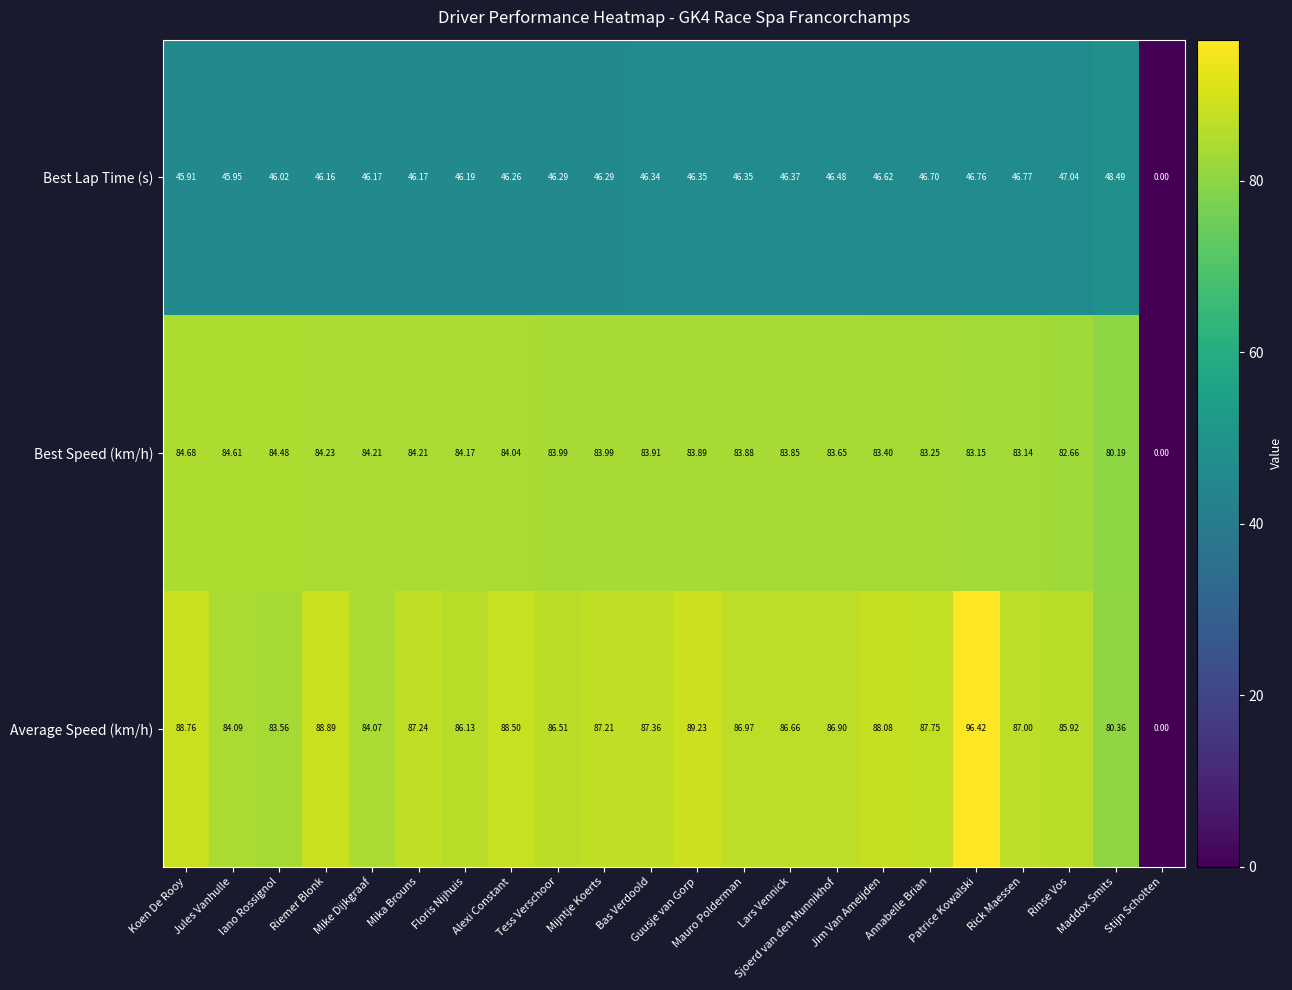

Which series has the largest total across all categories?

Average Speed (km/h)